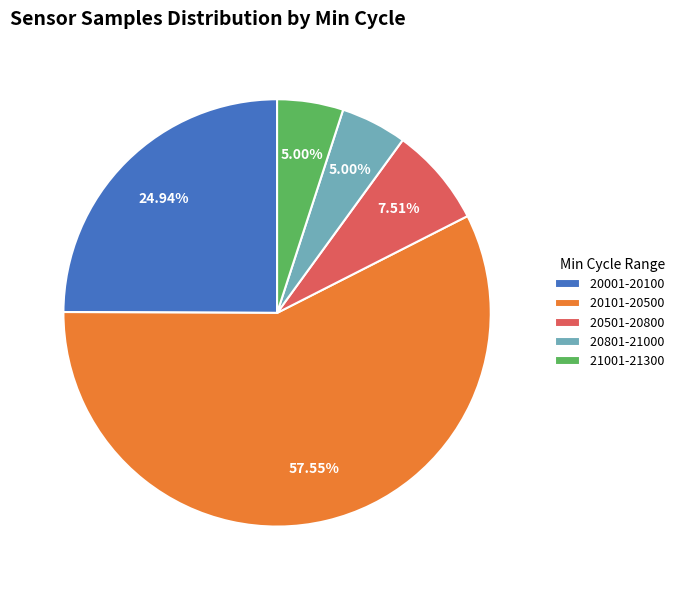

Is there a majority slice in this chart?

Yes